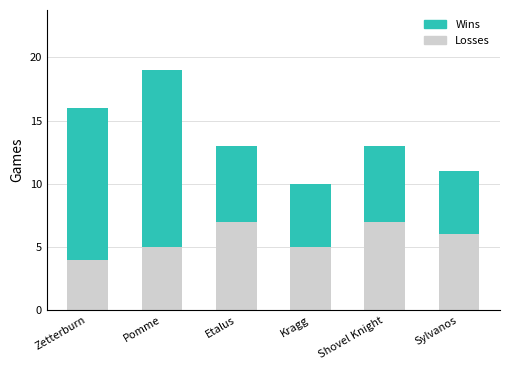

At which category is the sum across all series the highest?

Pomme